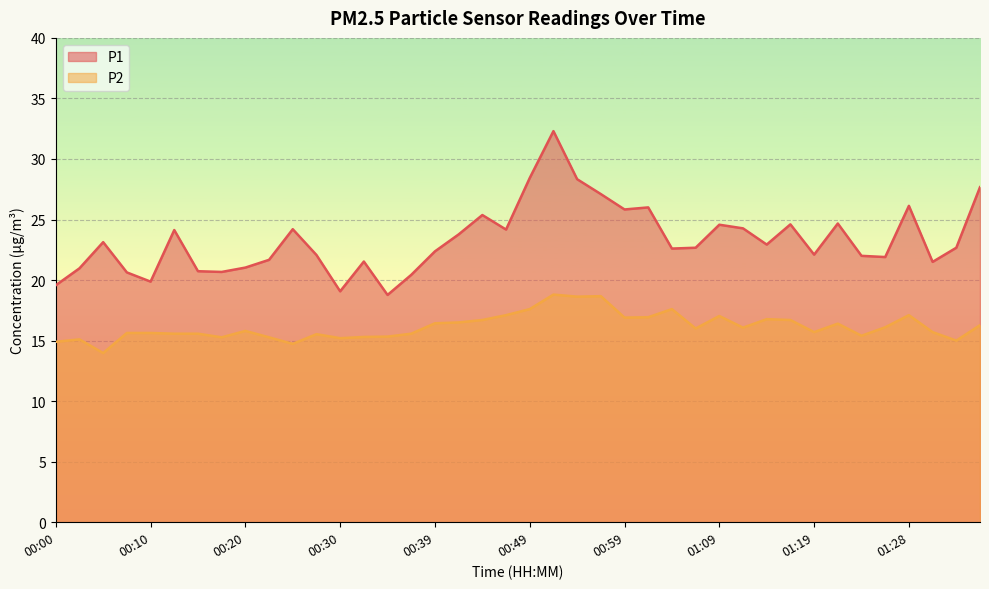

Which category has the highest value across all series?

00:52